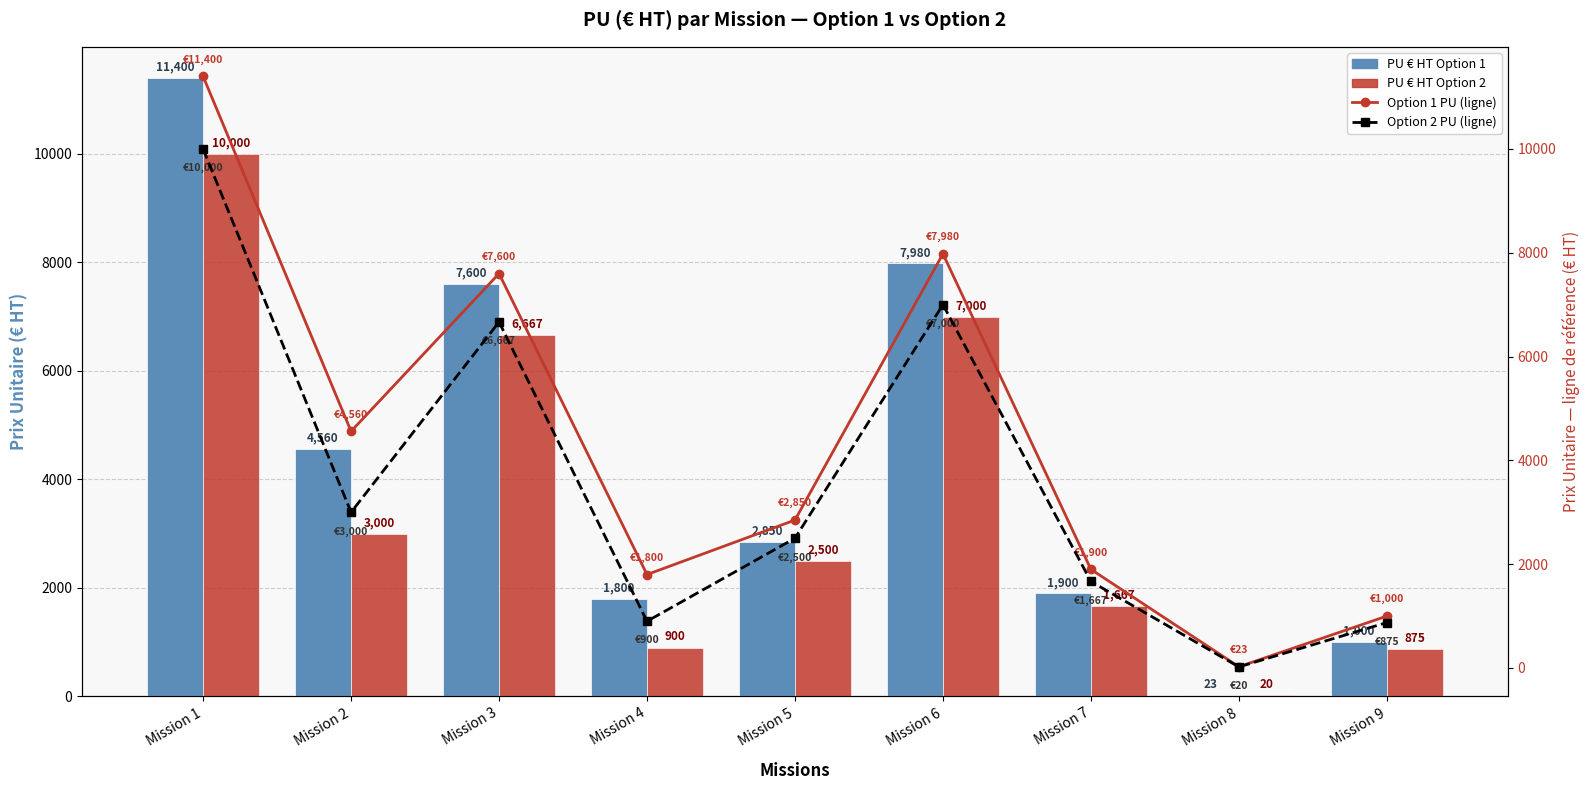

What is the sum of all PU € HT Option 2 values?

32629